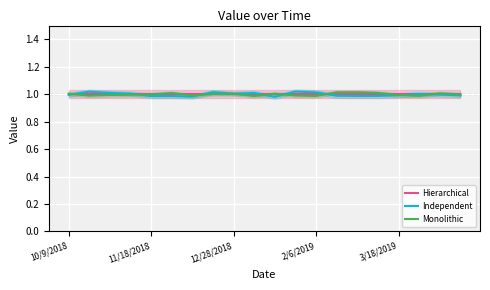

How many distinct data groups are displayed?

3